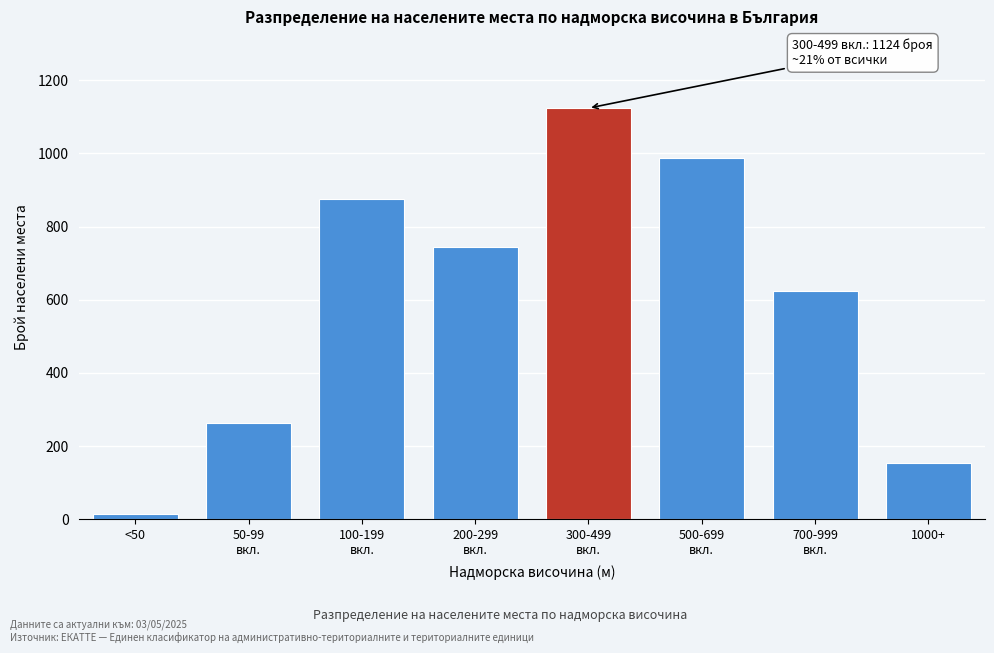

Reading left to right, transcribe all the data shown in this chart.

14	264	876	743	1124	987	623	155